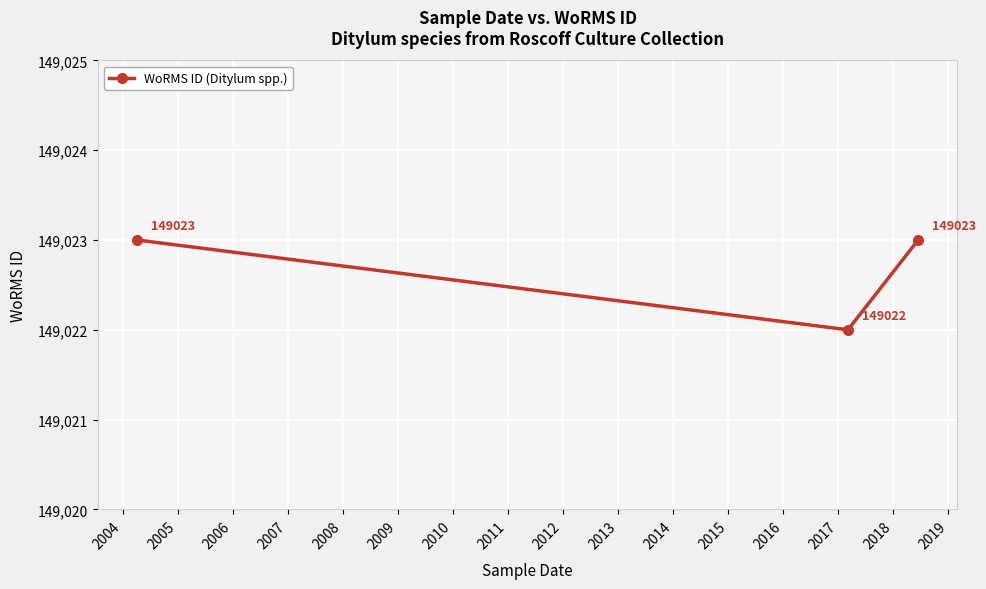

What is the sum of all values?

447068